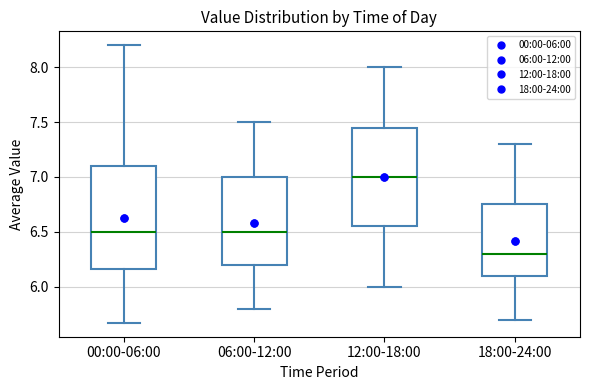

Reading left to right, read every box against the y-axis: the position of its median line, the range the box covers, and the ends of its whiskers. The values are not printed on the chart, so give them approximately, as read against the axis.

00:00-06:00: median 6.50, box 6.15 to 7.10, whiskers 5.65 to 8.20
06:00-12:00: median 6.50, box 6.20 to 7.00, whiskers 5.80 to 7.50
12:00-18:00: median 7.00, box 6.55 to 7.45, whiskers 6.00 to 8.00
18:00-24:00: median 6.30, box 6.10 to 6.75, whiskers 5.70 to 7.30